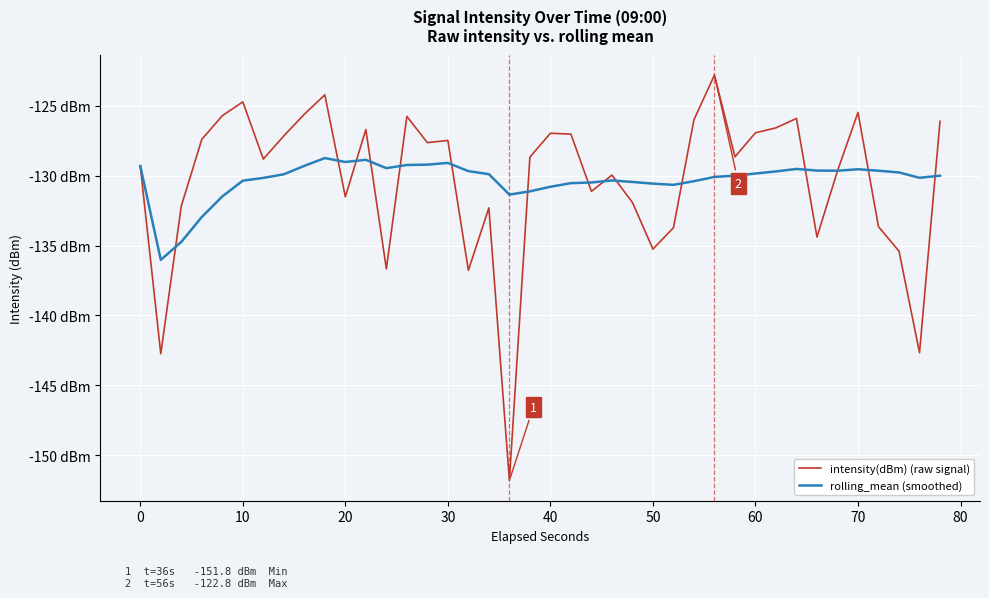

Which series has the largest range (max minus min)?

intensity(dBm) (raw signal)